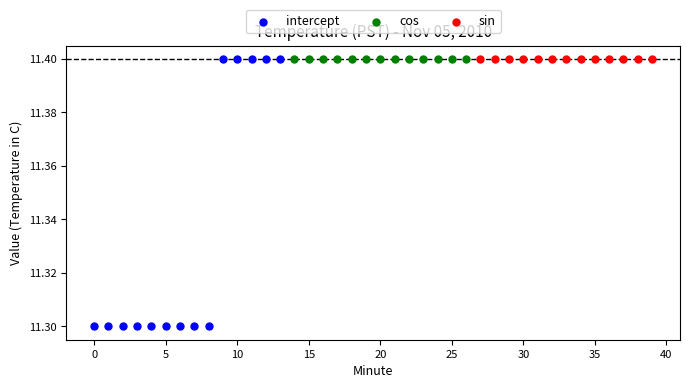

Which series contains the lowest Y value?

intercept